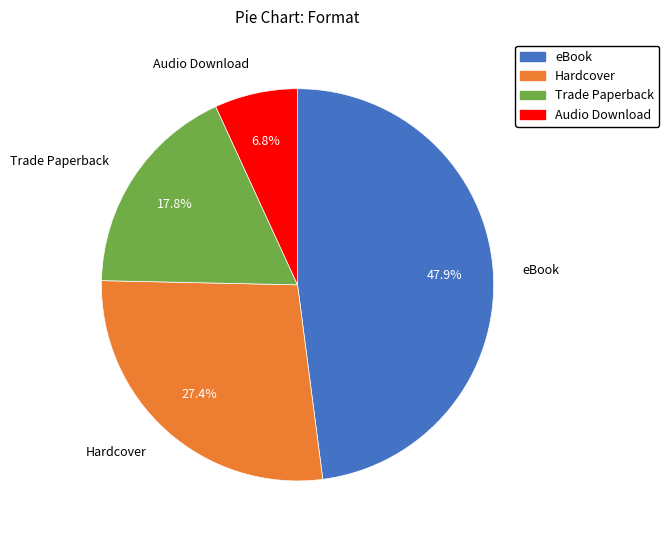

How many segments does this pie chart have?

4